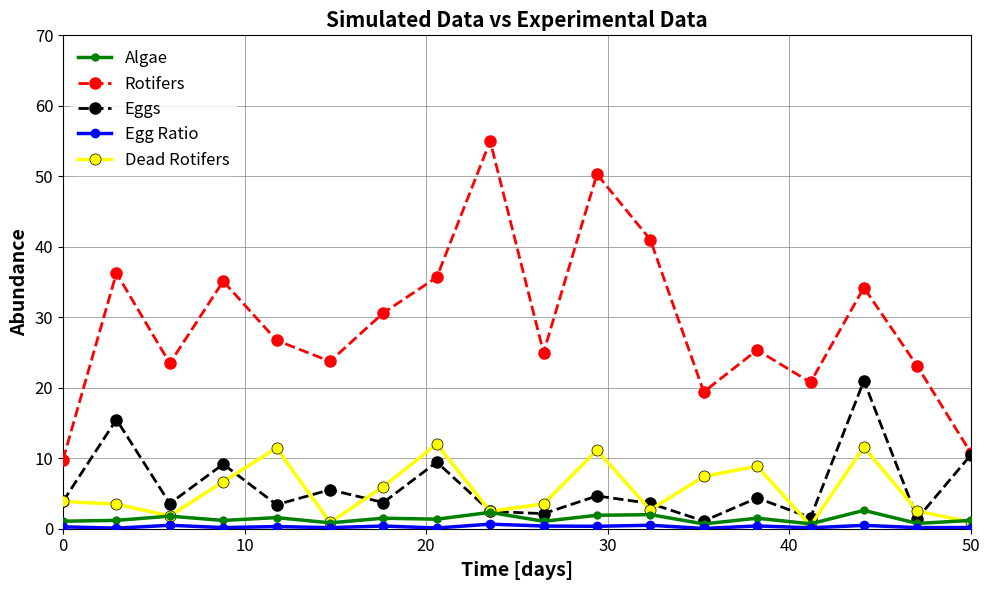

How many data points in Eggs are less than 3?

5